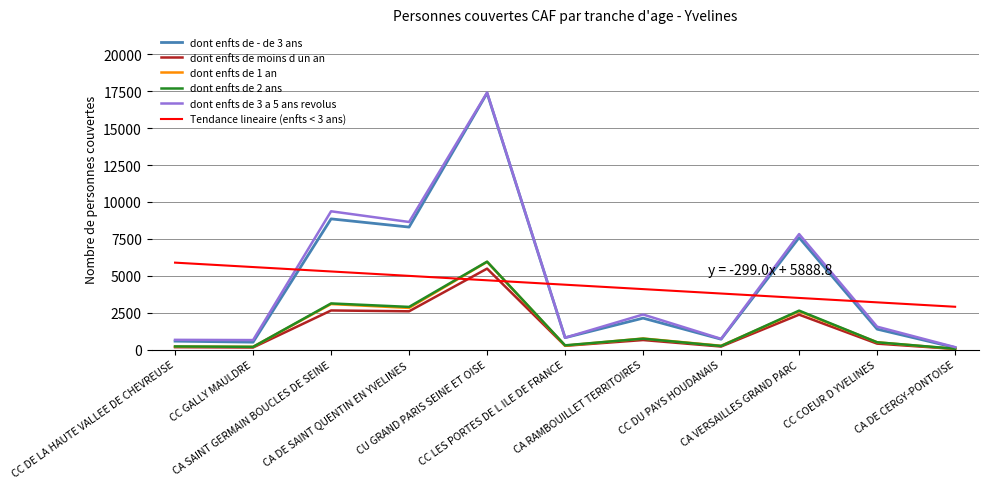

Does the chart display data point markers on the line(s)?

No